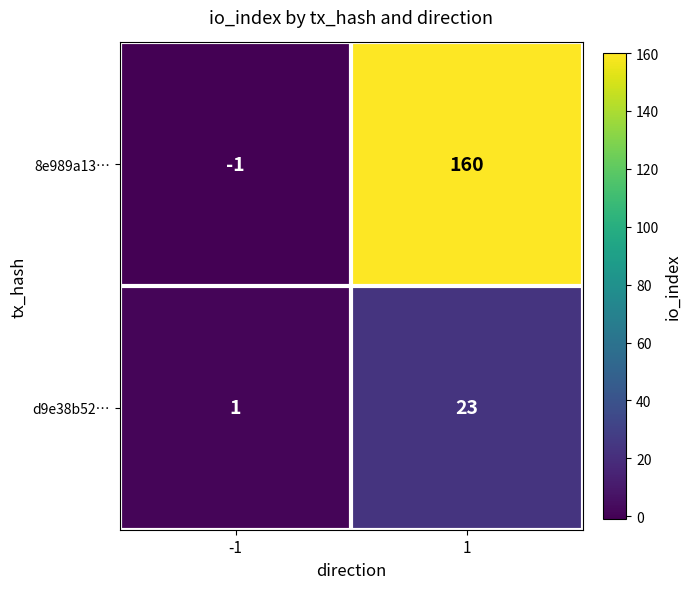

List the series in order of their overall mean, highest first.

8e989a13…, d9e38b52…